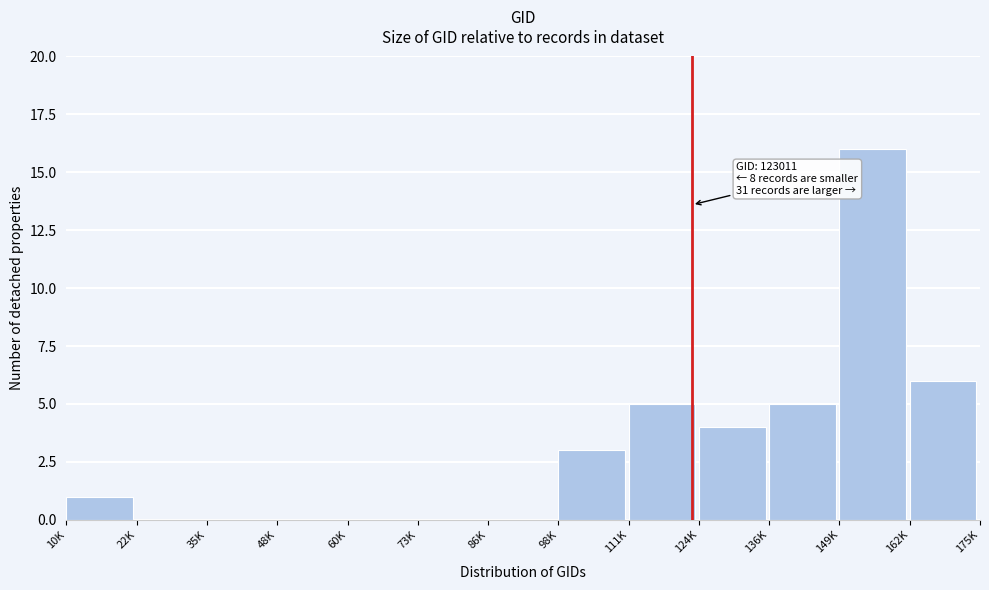

Reading left to right, transcribe all the data shown in this chart.

10K=1	22K=0	35K=0	48K=0	60K=0	73K=0	86K=0	98K=3	111K=5	124K=4	136K=5	149K=16	162K=6